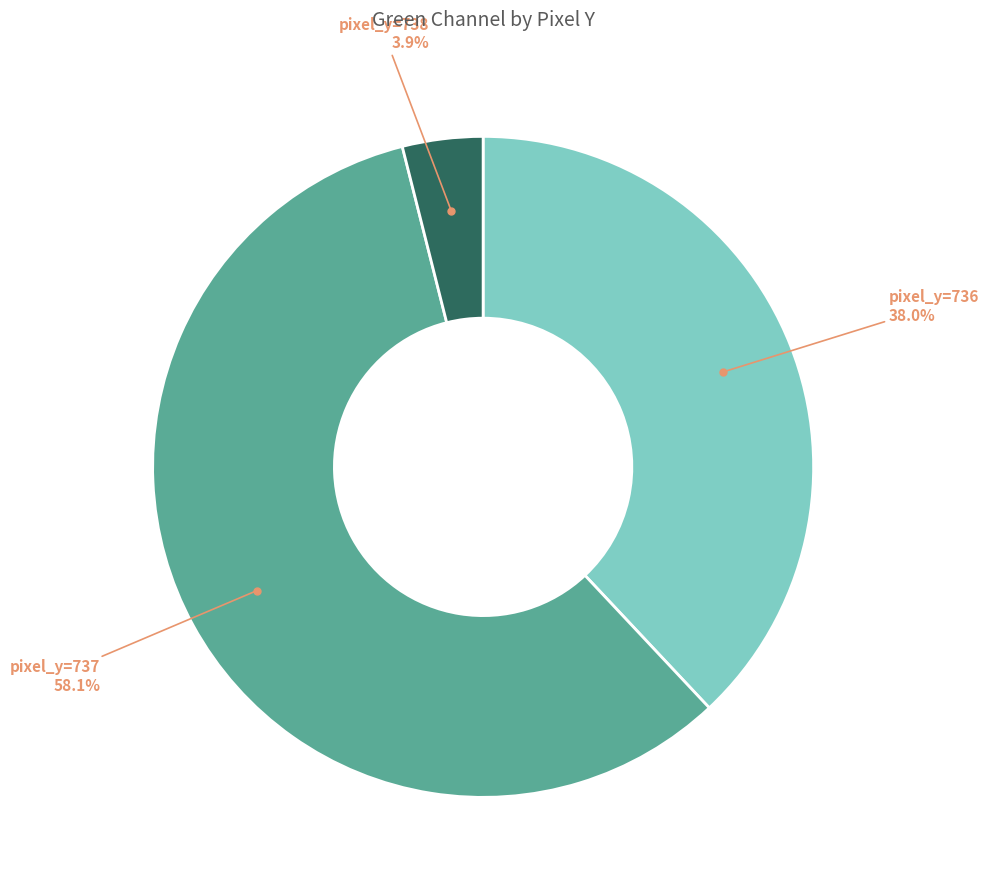

Is there a majority slice in this chart?

Yes